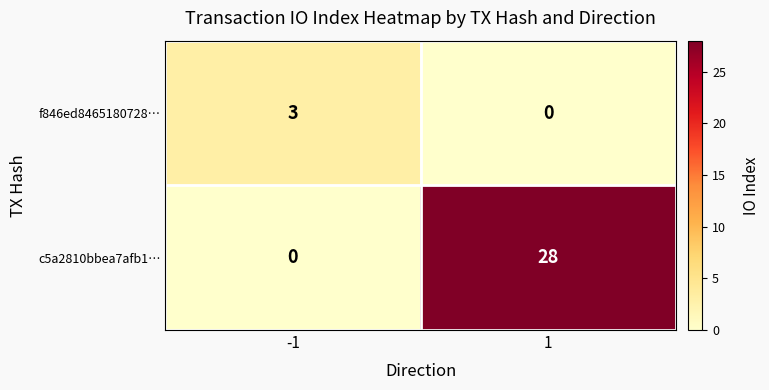

Which series has the largest total across all categories?

c5a2810bbea7afb1…